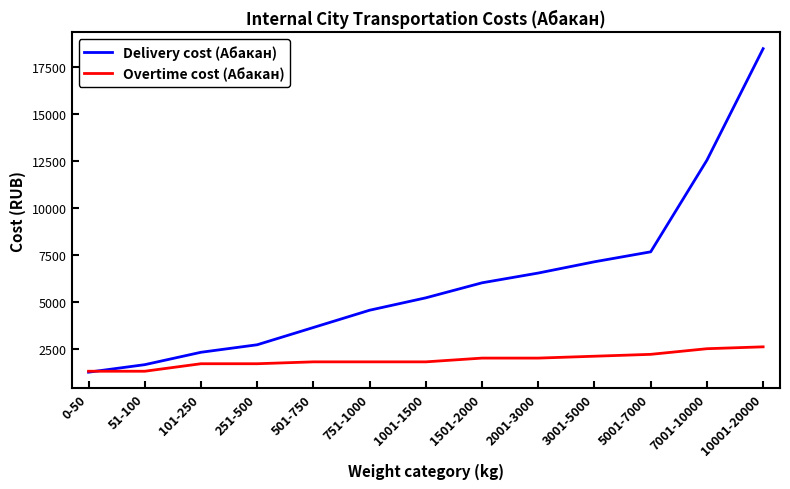

Is the value of Overtime cost (Абакан) at 501-750 greater than the value of Delivery cost (Абакан) at 501-750?

No